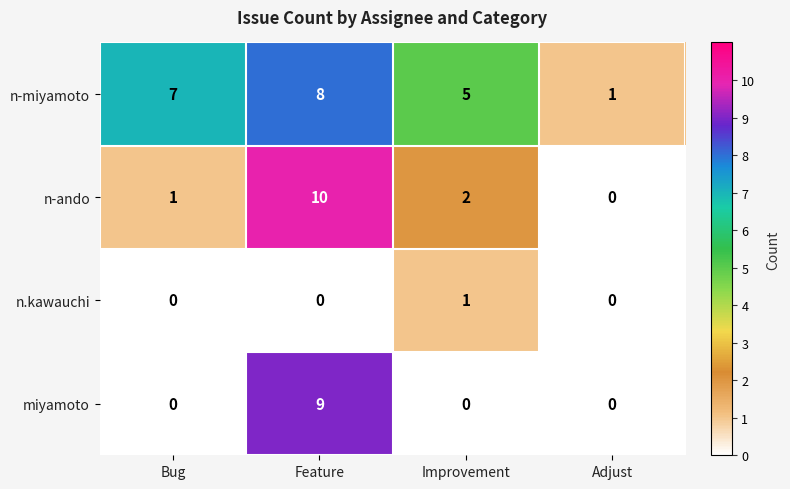

How many positive values does the n-ando series have?

3